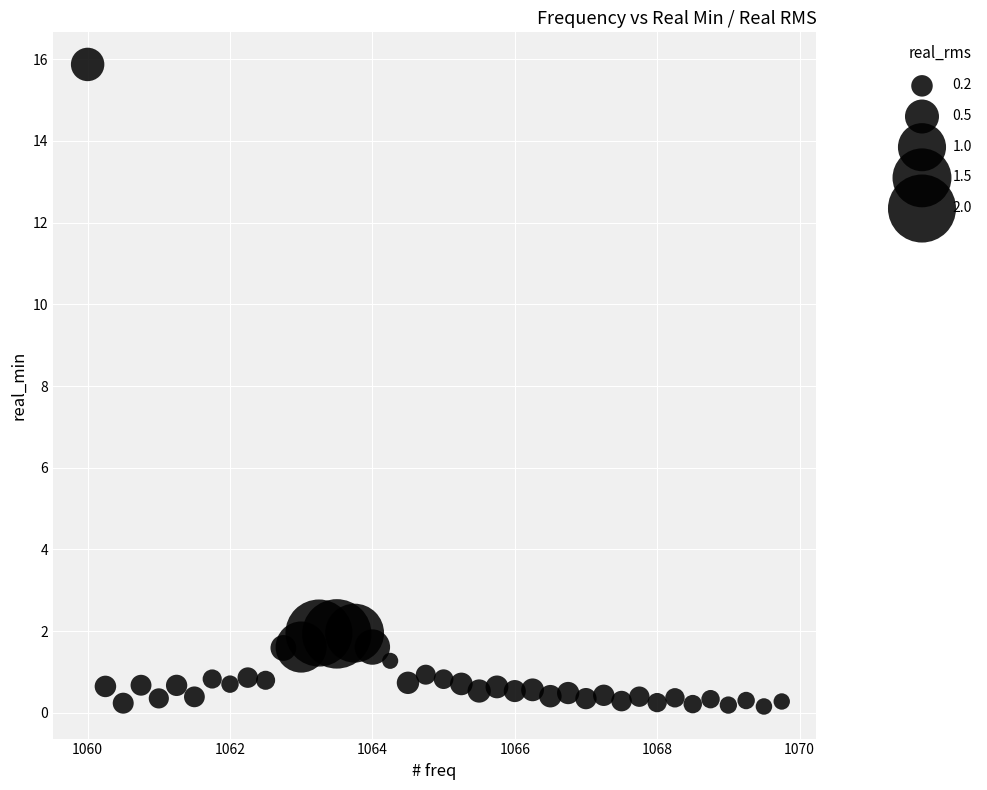

What is the range of Y values (max minus min)?

15.7